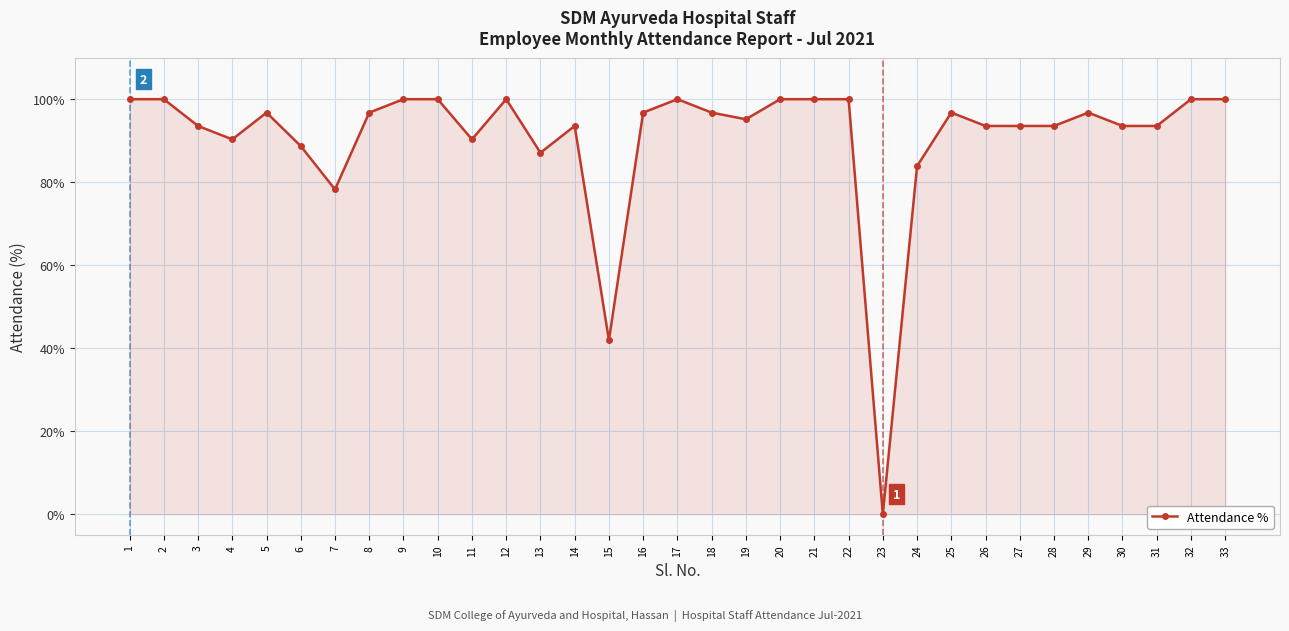

How many data points are less than 96?

16